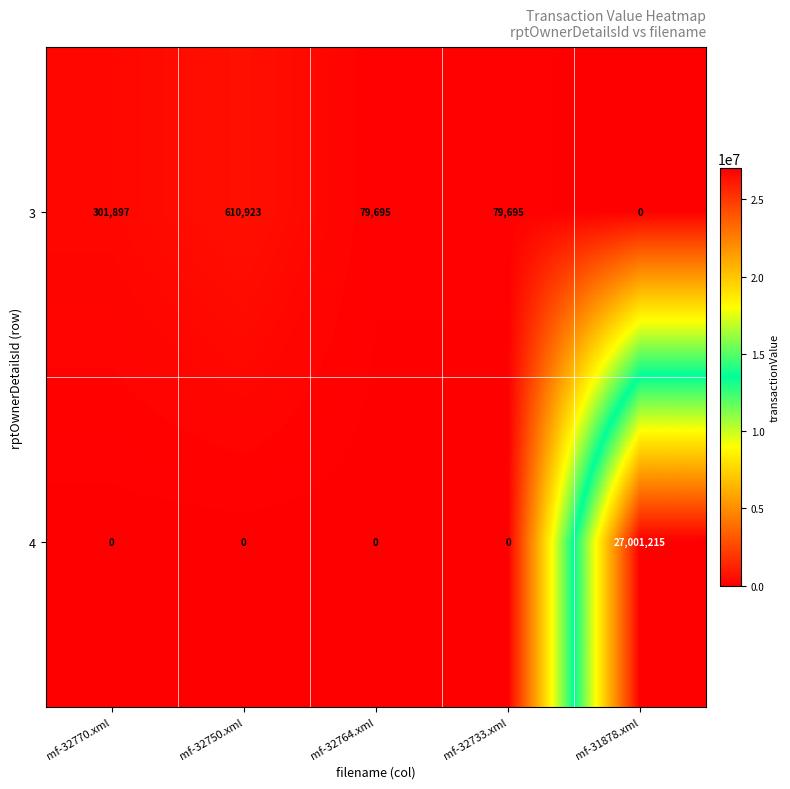

True or false: 4 has a value of 0 at mf-32733.xml.

True